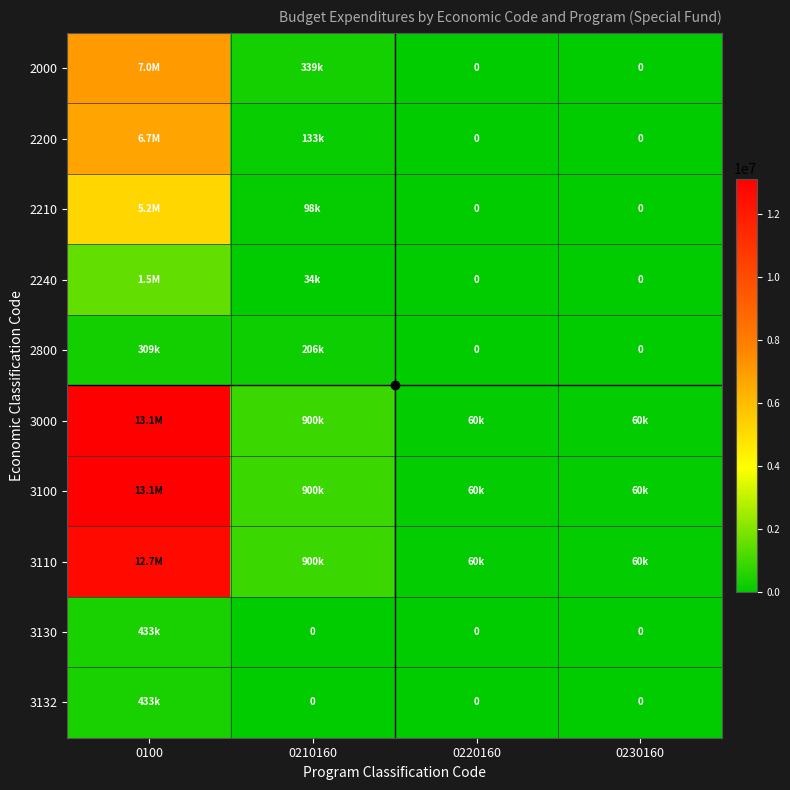

List the labels in order of 2200 value, largest first.

0100, 0210160, 0220160, 0230160